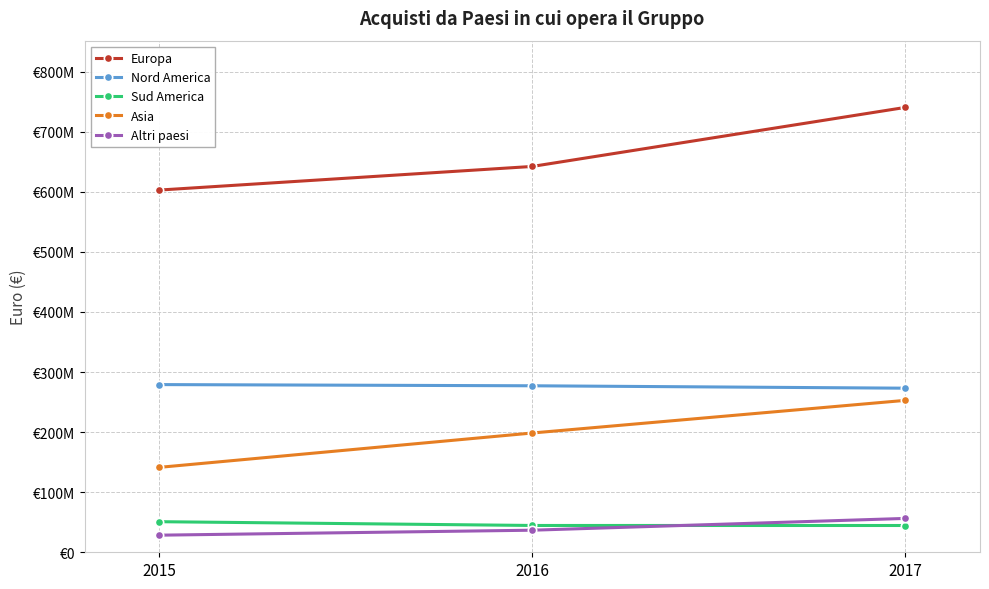

What are all the series names shown in the legend?

Europa, Nord America, Sud America, Asia, Altri paesi